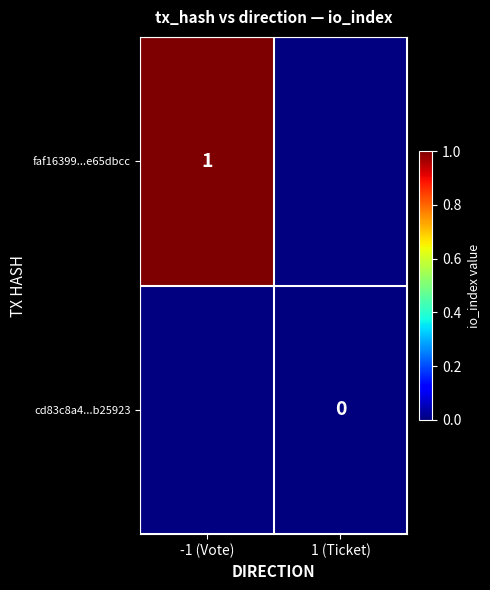

Rank the series by their maximum value, from highest to lowest.

faf16399...e65dbcc, cd83c8a4...b25923